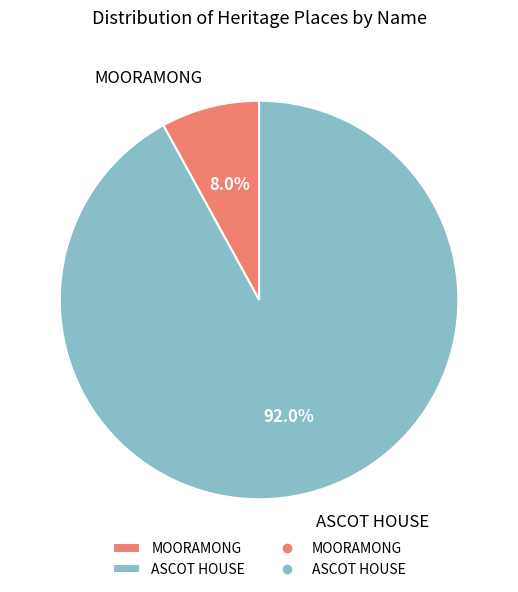

To the nearest percent, what is the difference between the MOORAMONG and ASCOT HOUSE slice percentages?

84%